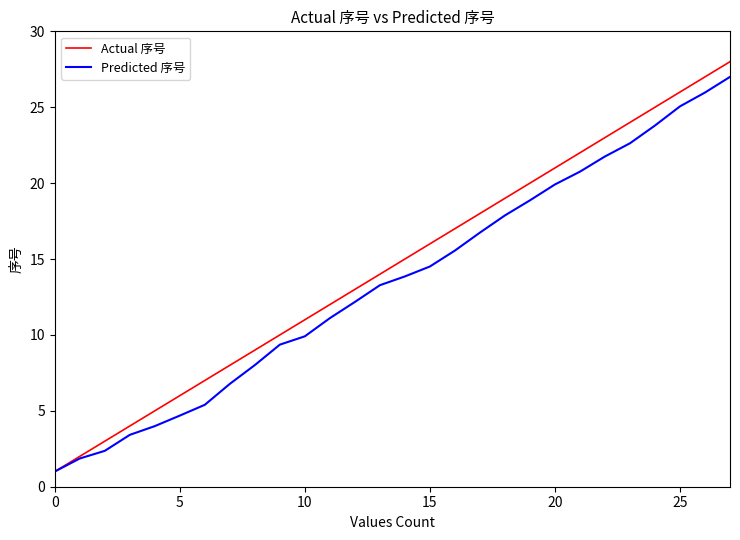

What are all the series names shown in the legend?

Actual 序号, Predicted 序号